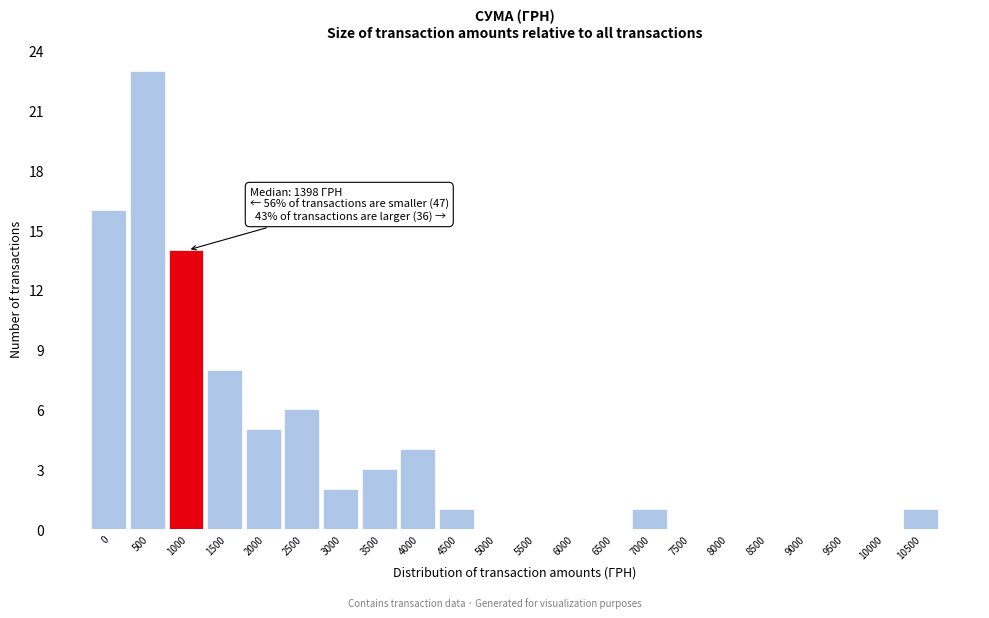

Reading right to left, list all the values displayed in this chart.

10500=1	10000=0	9500=0	9000=0	8500=0	8000=0	7500=0	7000=1	6500=0	6000=0	5500=0	5000=0	4500=1	4000=4	3500=3	3000=2	2500=6	2000=5	1500=8	1000=14	500=23	0=16